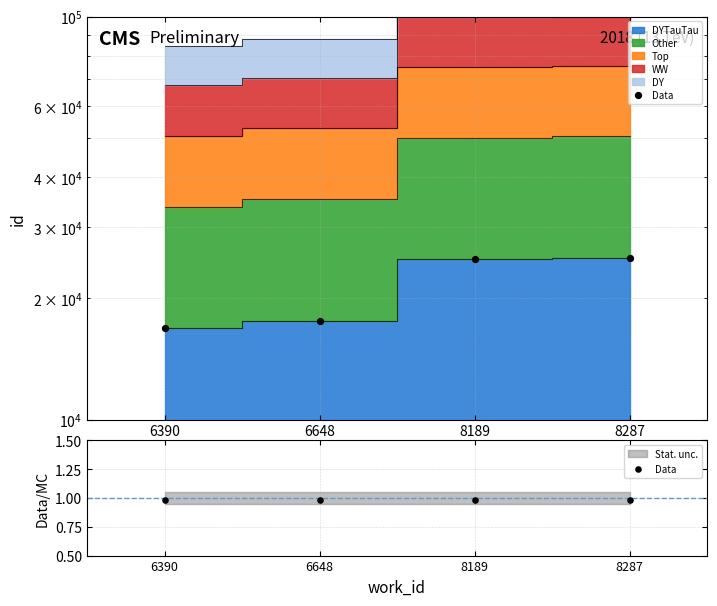

Which series has the largest Y range (max minus min)?

WW